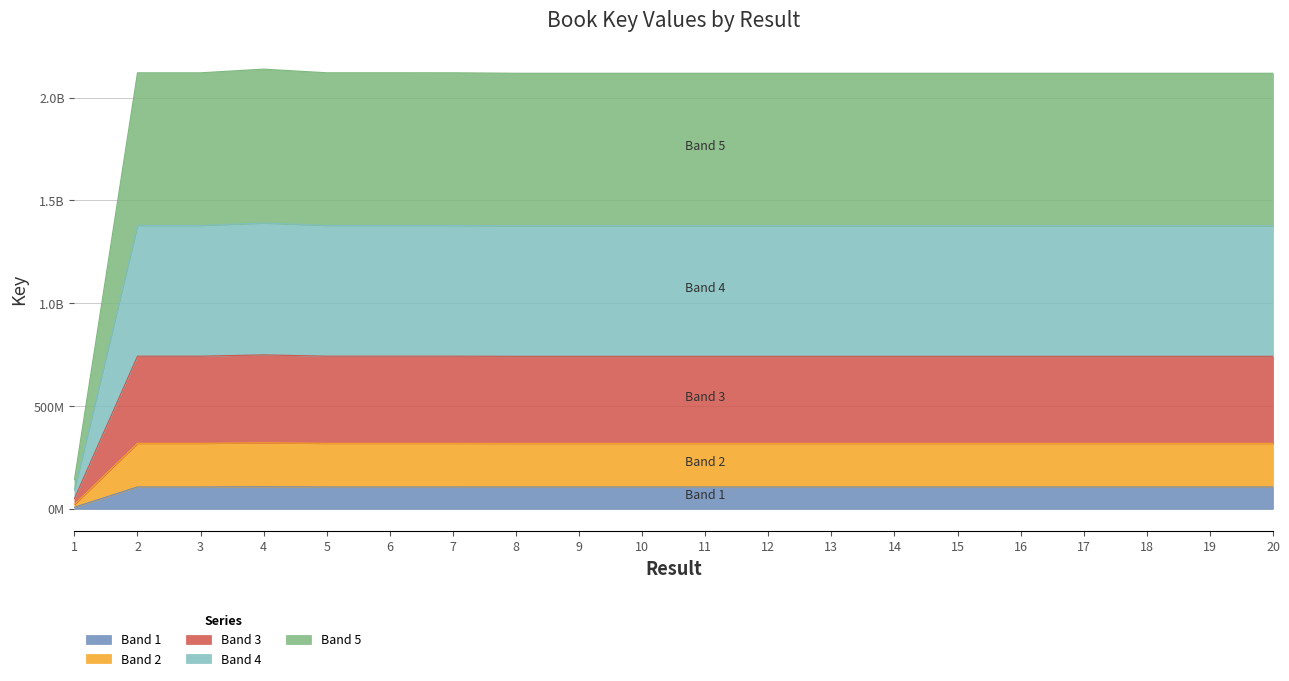

List the labels in order of value, largest first.

4, 5, 6, 7, 3, 2, 11, 12, 10, 16, 14, 20, 15, 19, 18, 9, 17, 8, 13, 1